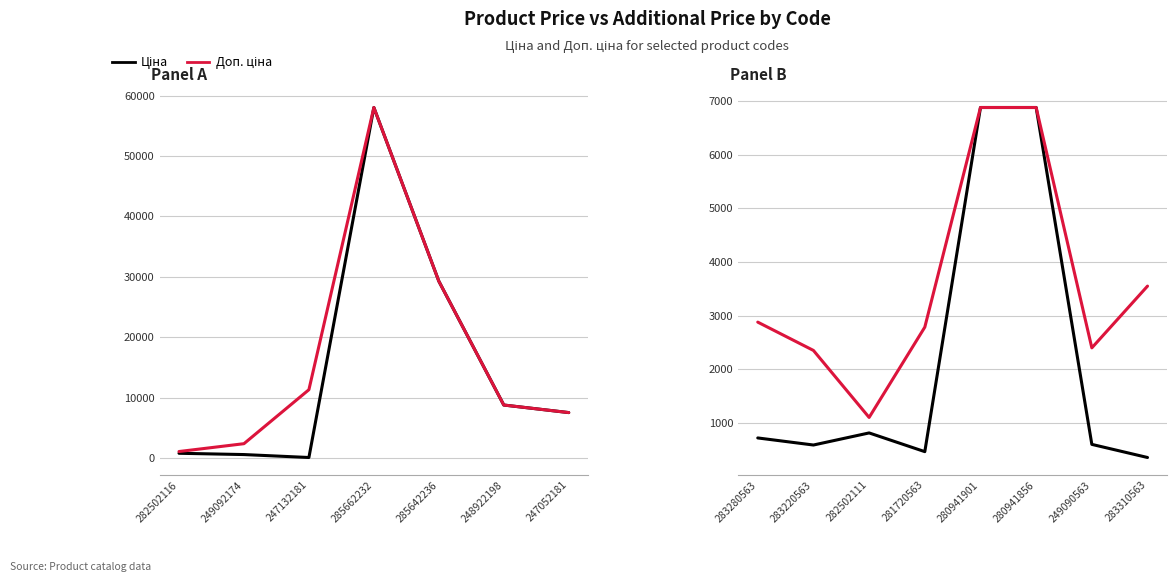

How many interior local valleys does the Ціна series have?

2